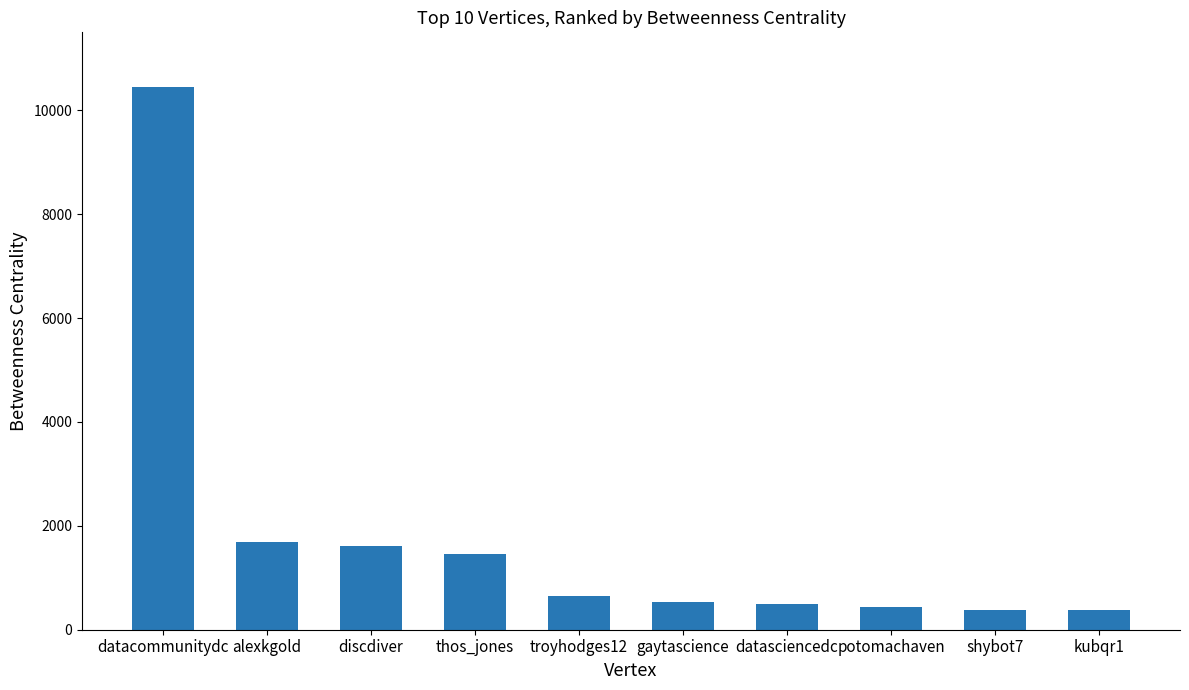

What is the sum of all values?

18067.4